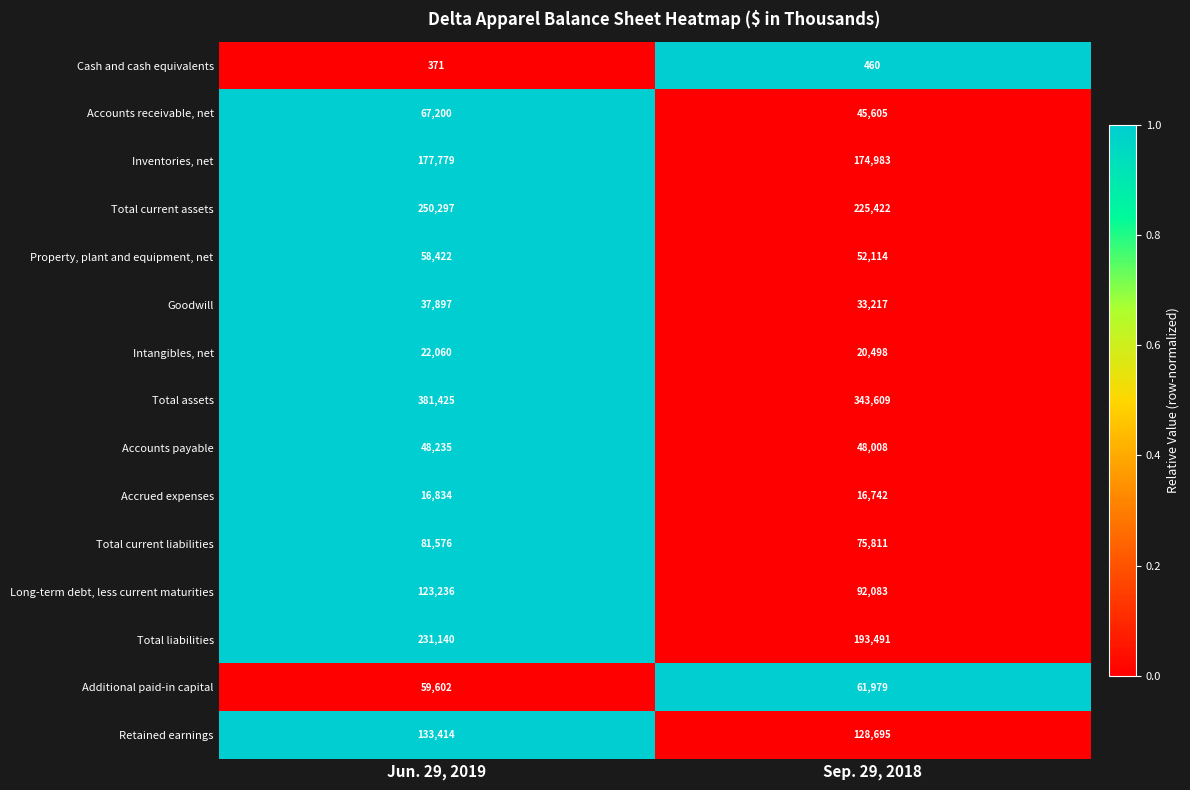

Reading left to right, transcribe all the data shown in this chart.

Cash and cash equivalents: Jun. 29, 2019=371	Sep. 29, 2018=460
Accounts receivable, net: Jun. 29, 2019=67200	Sep. 29, 2018=45605
Inventories, net: Jun. 29, 2019=177779	Sep. 29, 2018=174983
Total current assets: Jun. 29, 2019=250297	Sep. 29, 2018=225422
Property, plant and equipment, net: Jun. 29, 2019=58422	Sep. 29, 2018=52114
Goodwill: Jun. 29, 2019=37897	Sep. 29, 2018=33217
Intangibles, net: Jun. 29, 2019=22060	Sep. 29, 2018=20498
Total assets: Jun. 29, 2019=381425	Sep. 29, 2018=343609
Accounts payable: Jun. 29, 2019=48235	Sep. 29, 2018=48008
Accrued expenses: Jun. 29, 2019=16834	Sep. 29, 2018=16742
Total current liabilities: Jun. 29, 2019=81576	Sep. 29, 2018=75811
Long-term debt, less current maturities: Jun. 29, 2019=123236	Sep. 29, 2018=92083
Total liabilities: Jun. 29, 2019=231140	Sep. 29, 2018=193491
Additional paid-in capital: Jun. 29, 2019=59602	Sep. 29, 2018=61979
Retained earnings: Jun. 29, 2019=133414	Sep. 29, 2018=128695